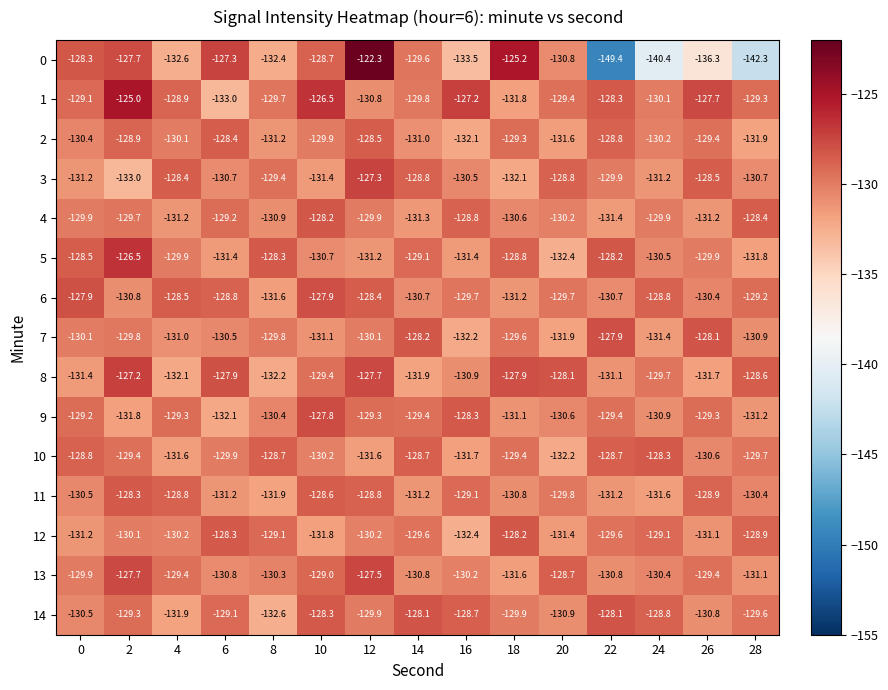

Which series has the largest total across all categories?

1